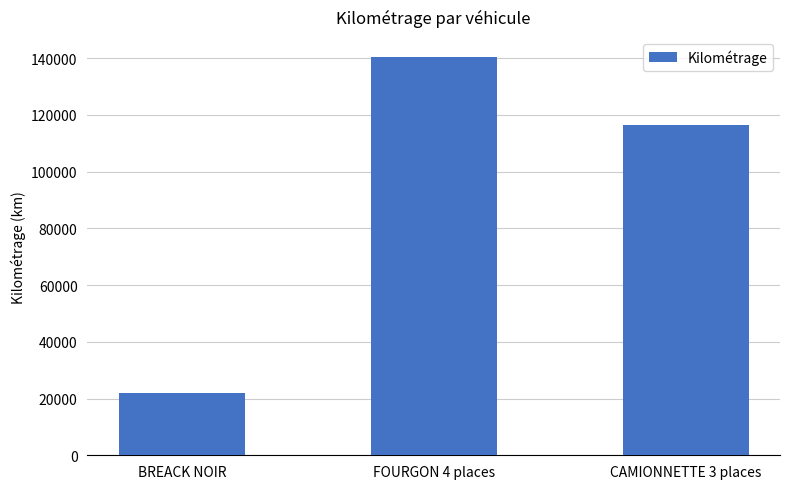

At which category does the chart reach its peak across all series?

FOURGON 4 places